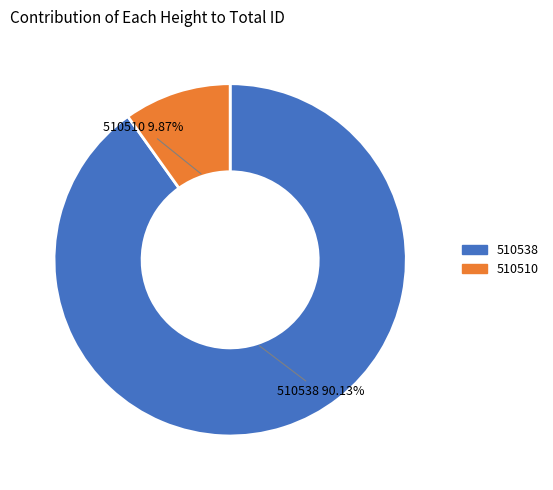

True or false: 510510 accounts for 10% of the total.

True